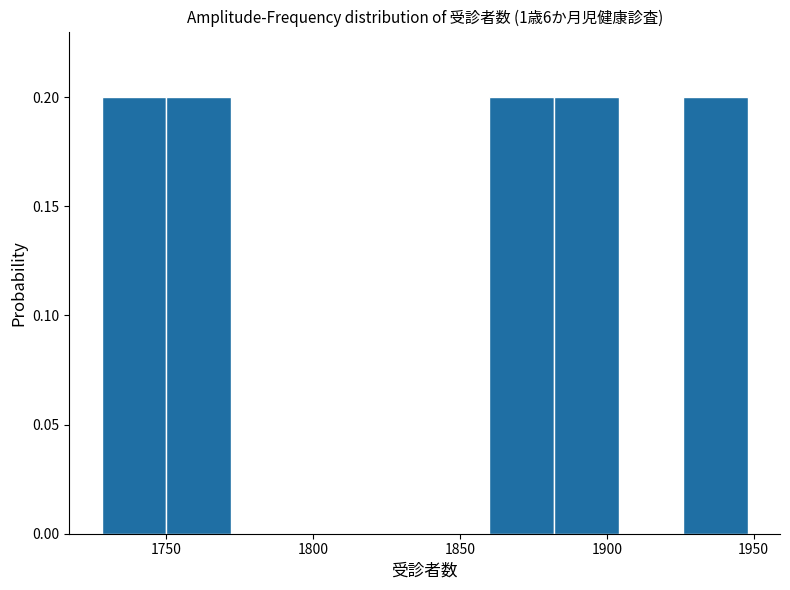

What is the height of the bar covering 1926 to 1948 on the x-axis? Neither the bar edges nor the heights are printed on the chart, so give them approximately, as read against the axes.

0.2